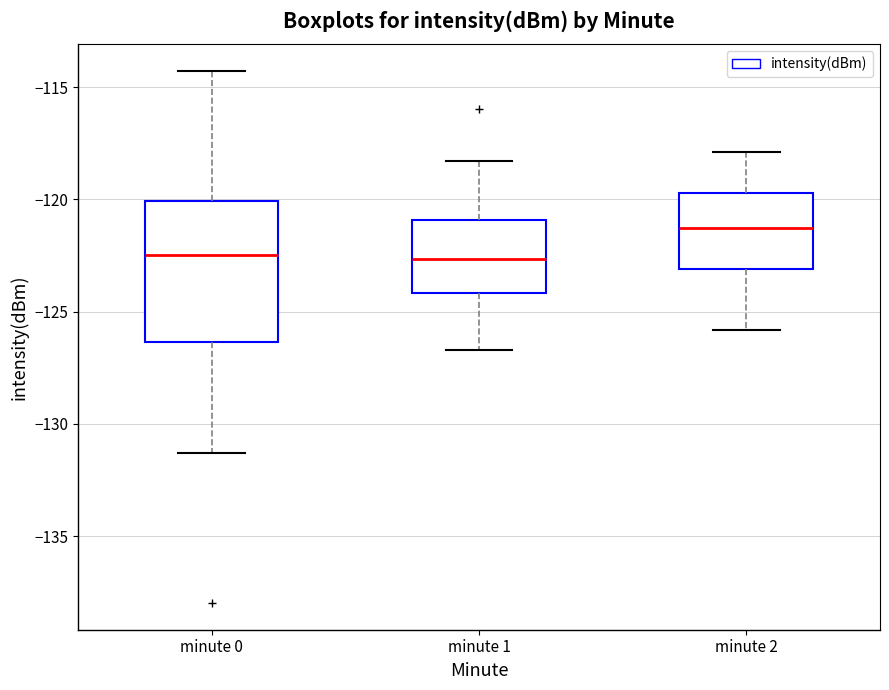

Where does the upper whisker of the box for minute 0 end on the y-axis? The values are not printed on the chart, so give them approximately, as read against the axis.

-114.5